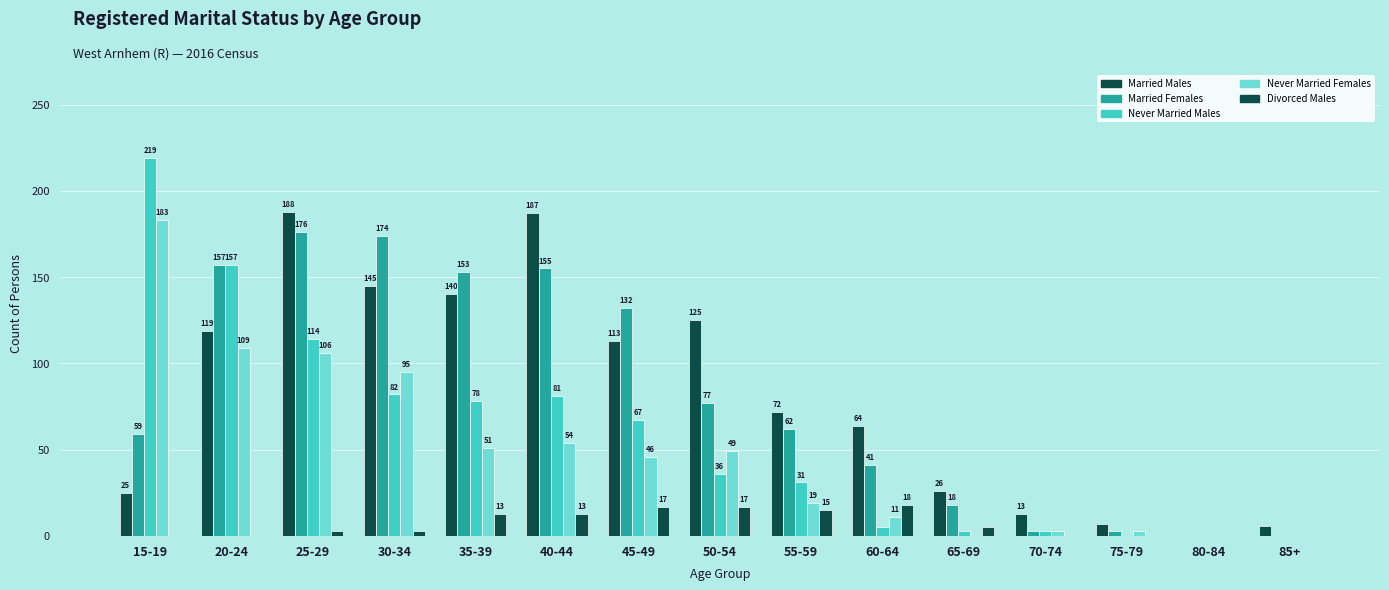

What is the difference between the highest and lowest values at 75-79?

7